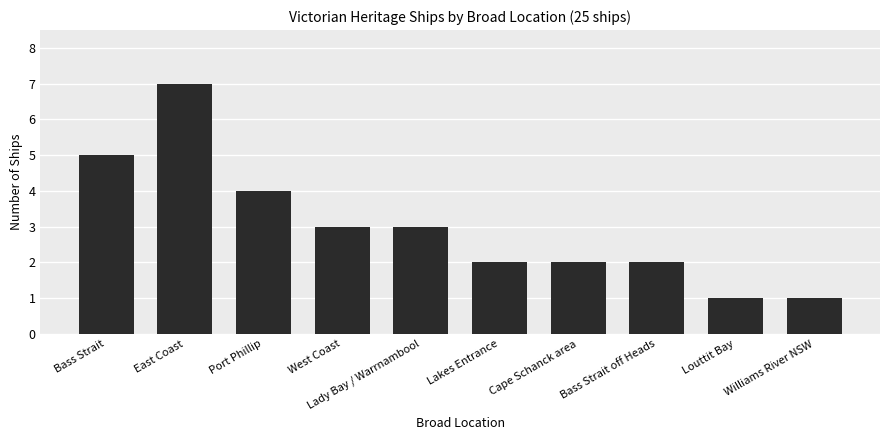

Does the chart contain any negative values?

No